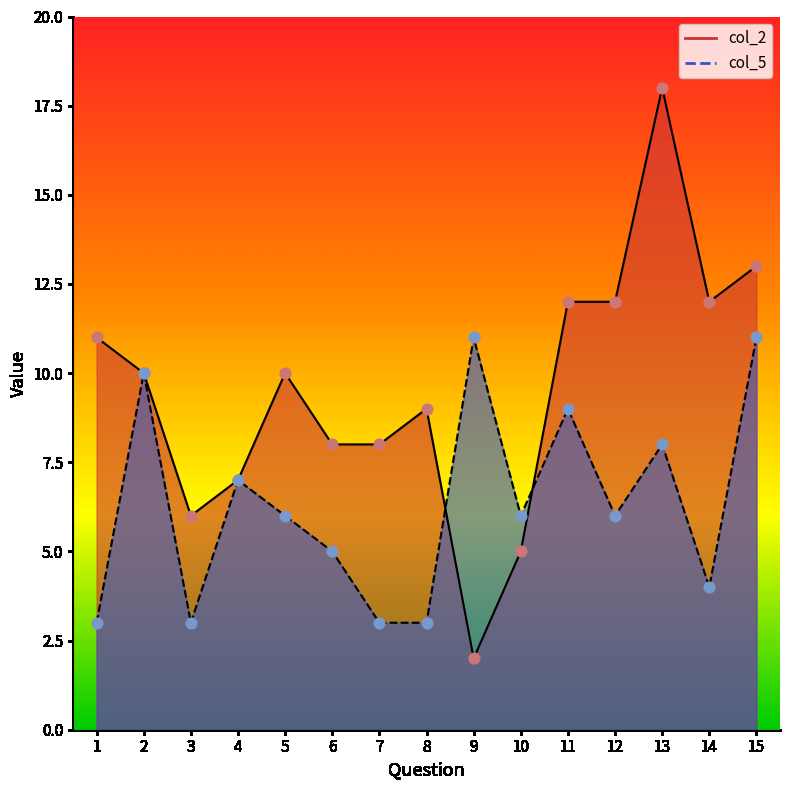

What are all the series names shown in the legend?

col_2, col_5